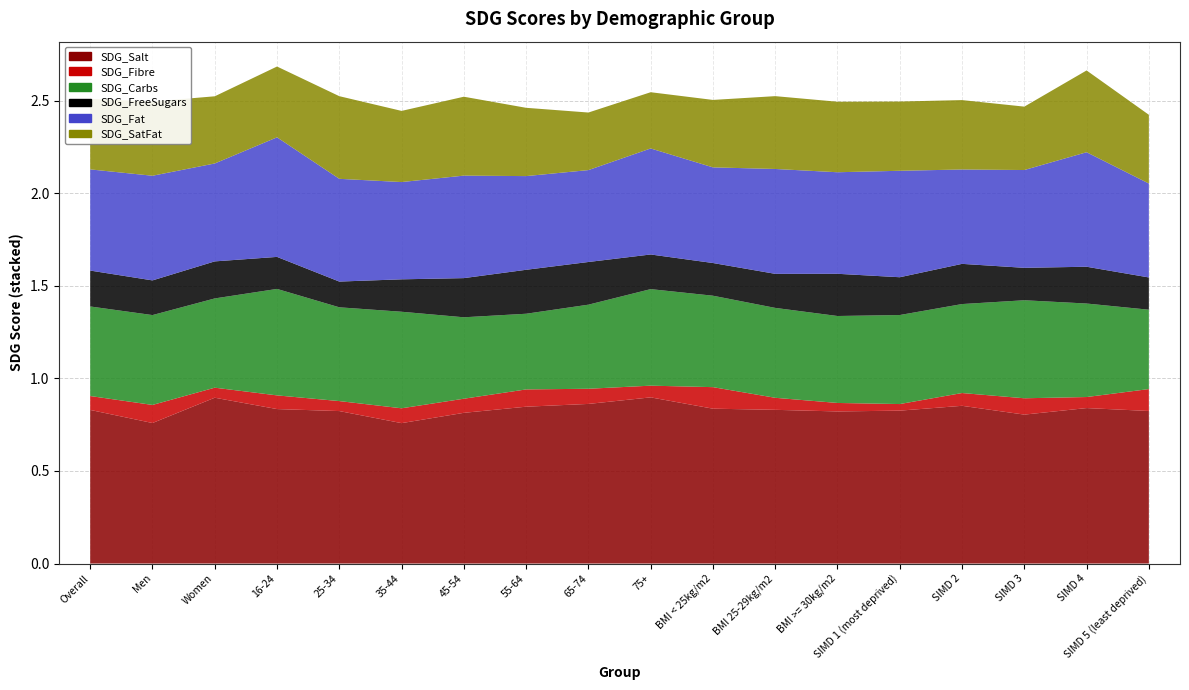

Reading right to left, extract all data points from this chart.

SDG_Salt: SIMD 5 (least deprived)=0.8	SIMD 4=0.8	SIMD 3=0.8	SIMD 2=0.9	SIMD 1 (most deprived)=0.8	BMI >= 30kg/m2=0.8	BMI 25-29kg/m2=0.8	BMI < 25kg/m2=0.8	75+=0.9	65-74=0.9	55-64=0.8	45-54=0.8	35-44=0.8	25-34=0.8	16-24=0.8	Women=0.9	Men=0.8	Overall=0.8
SDG_Fibre: SIMD 5 (least deprived)=0.1	SIMD 4=0.1	SIMD 3=0.1	SIMD 2=0.1	SIMD 1 (most deprived)=0.0	BMI >= 30kg/m2=0.0	BMI 25-29kg/m2=0.1	BMI < 25kg/m2=0.1	75+=0.1	65-74=0.1	55-64=0.1	45-54=0.1	35-44=0.1	25-34=0.1	16-24=0.1	Women=0.1	Men=0.1	Overall=0.1
SDG_Carbs: SIMD 5 (least deprived)=0.4	SIMD 4=0.5	SIMD 3=0.5	SIMD 2=0.5	SIMD 1 (most deprived)=0.5	BMI >= 30kg/m2=0.5	BMI 25-29kg/m2=0.5	BMI < 25kg/m2=0.5	75+=0.5	65-74=0.5	55-64=0.4	45-54=0.4	35-44=0.5	25-34=0.5	16-24=0.6	Women=0.5	Men=0.5	Overall=0.5
SDG_FreeSugars: SIMD 5 (least deprived)=0.2	SIMD 4=0.2	SIMD 3=0.2	SIMD 2=0.2	SIMD 1 (most deprived)=0.2	BMI >= 30kg/m2=0.2	BMI 25-29kg/m2=0.2	BMI < 25kg/m2=0.2	75+=0.2	65-74=0.2	55-64=0.2	45-54=0.2	35-44=0.2	25-34=0.1	16-24=0.2	Women=0.2	Men=0.2	Overall=0.2
SDG_Fat: SIMD 5 (least deprived)=0.5	SIMD 4=0.6	SIMD 3=0.5	SIMD 2=0.5	SIMD 1 (most deprived)=0.6	BMI >= 30kg/m2=0.5	BMI 25-29kg/m2=0.6	BMI < 25kg/m2=0.5	75+=0.6	65-74=0.5	55-64=0.5	45-54=0.6	35-44=0.5	25-34=0.6	16-24=0.6	Women=0.5	Men=0.6	Overall=0.5
SDG_SatFat: SIMD 5 (least deprived)=0.4	SIMD 4=0.4	SIMD 3=0.3	SIMD 2=0.4	SIMD 1 (most deprived)=0.4	BMI >= 30kg/m2=0.4	BMI 25-29kg/m2=0.4	BMI < 25kg/m2=0.4	75+=0.3	65-74=0.3	55-64=0.4	45-54=0.4	35-44=0.4	25-34=0.4	16-24=0.4	Women=0.4	Men=0.4	Overall=0.4